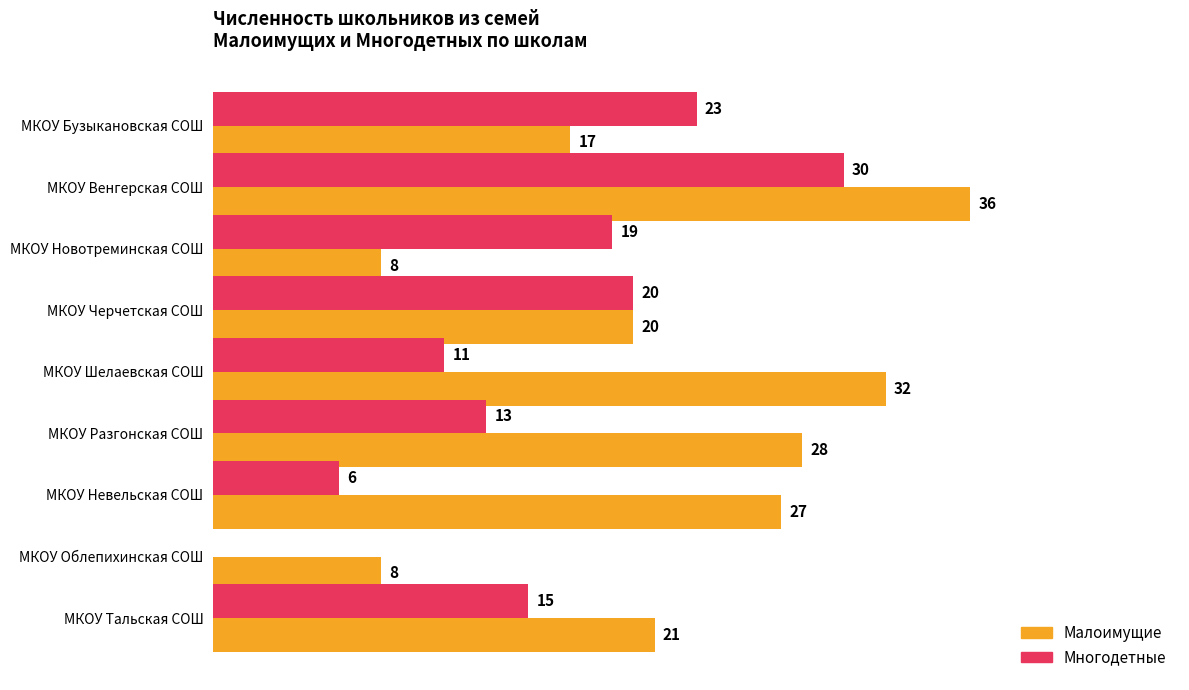

Which series changed the most between МКОУ Бузыкановская СОШ and МКОУ Новотреминская СОШ?

Малоимущие